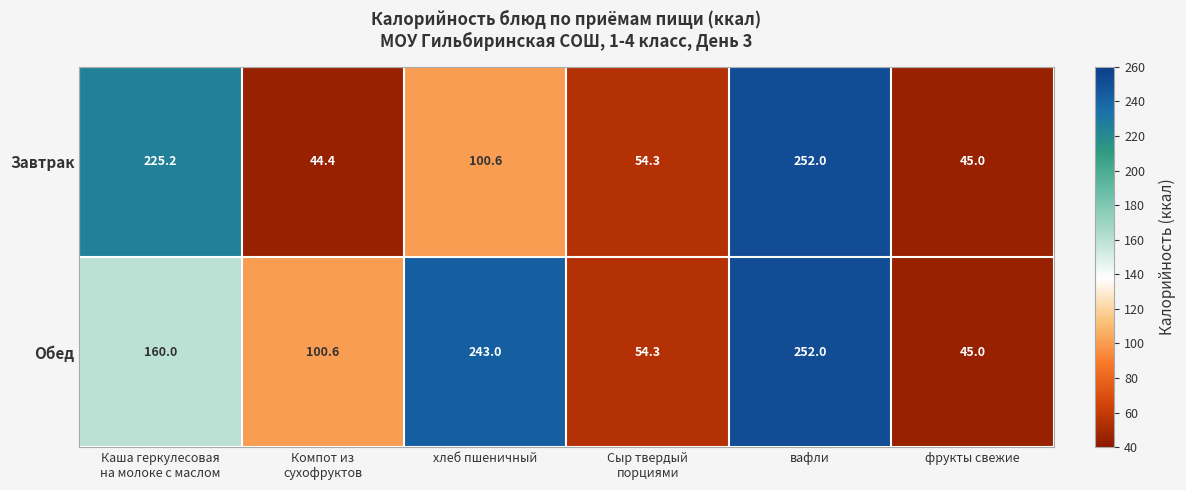

What is the difference between the Завтрак values at фрукты свежие and хлеб пшеничный?

55.6